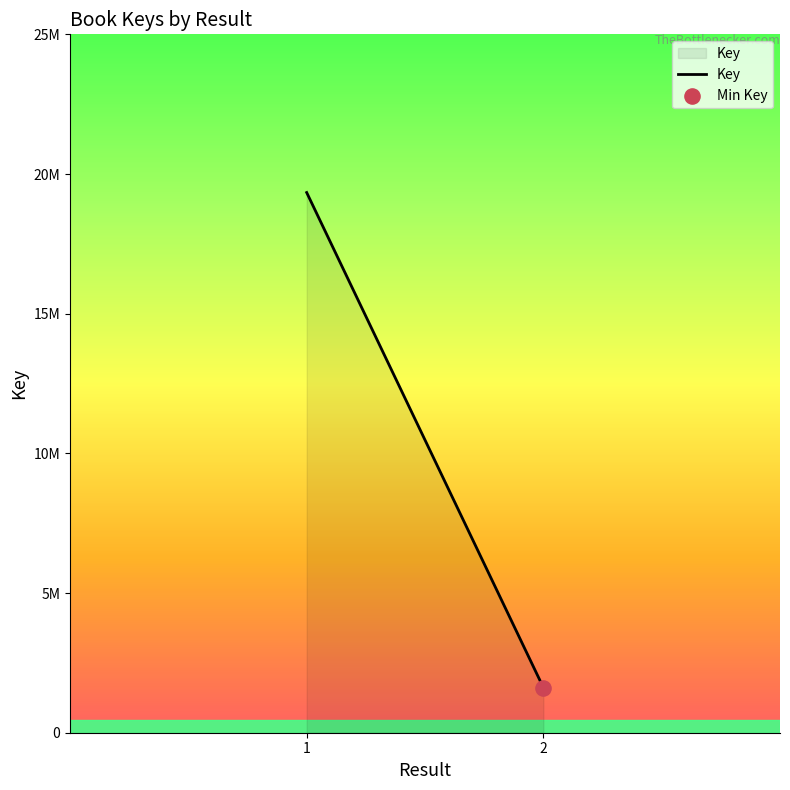

Which has a higher value, 2 or 1?

1